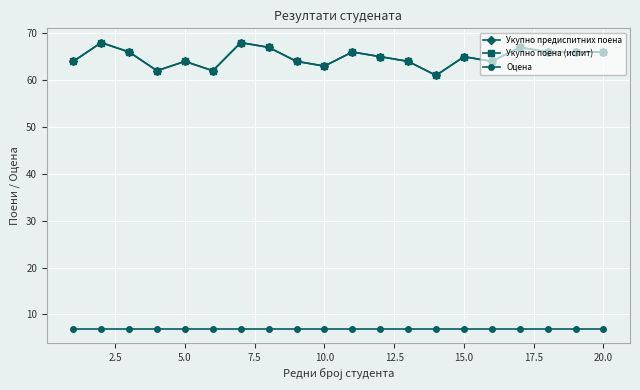

Does the chart have visible grid lines?

Yes